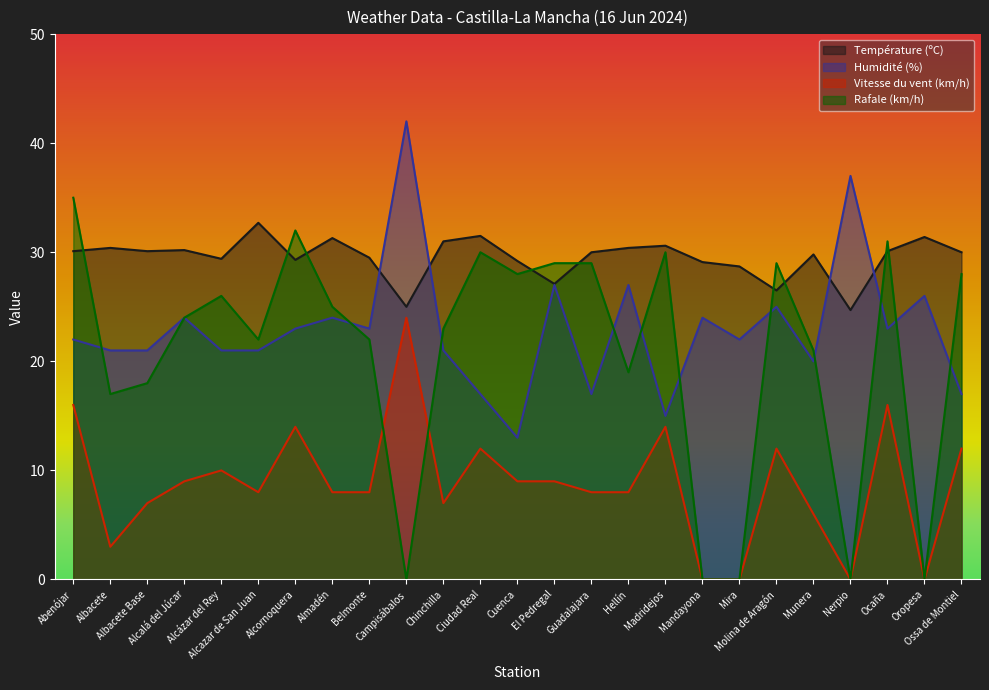

Is it true that Rafale (km/h) equals 29.0 at Molina de Aragón?

True